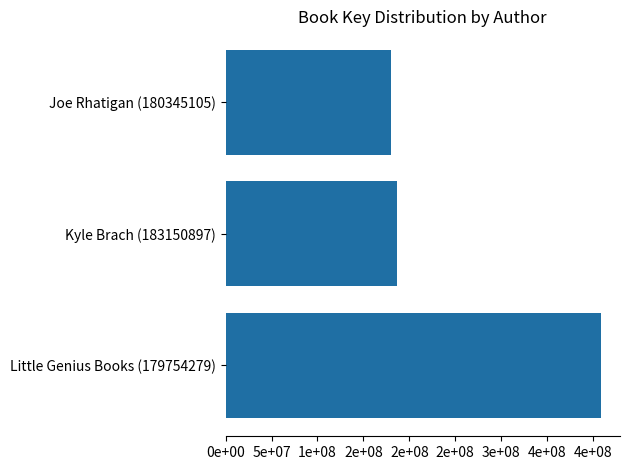

What is the greatest value displayed?

408882999